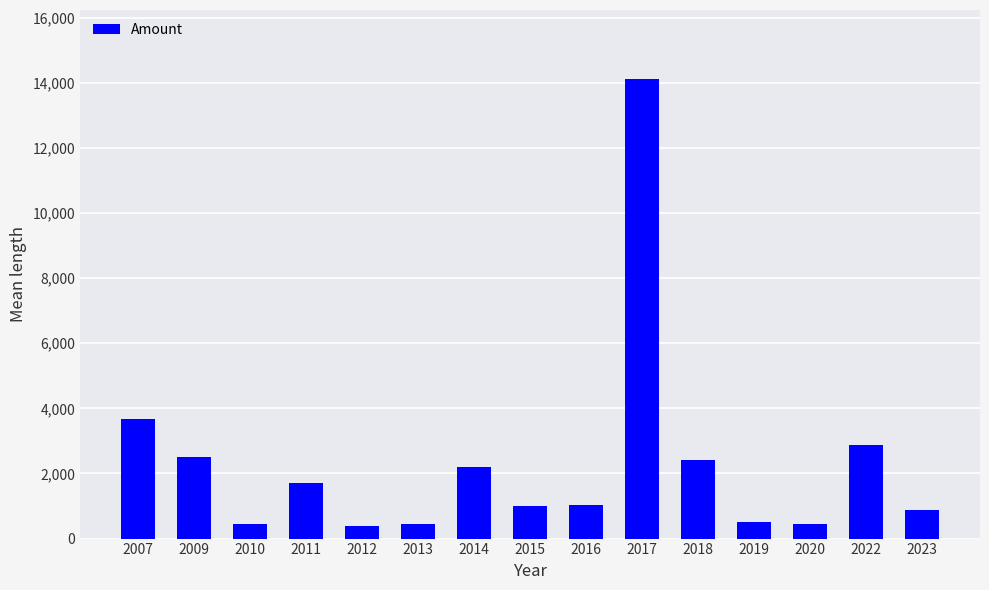

What is the difference between the maximum and minimum values?

13720.0